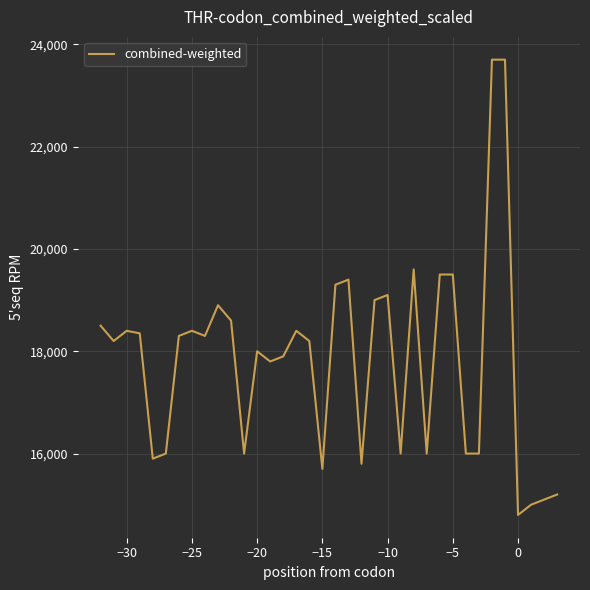

True or false: there are more than 0 points higher than both neighbors.

True